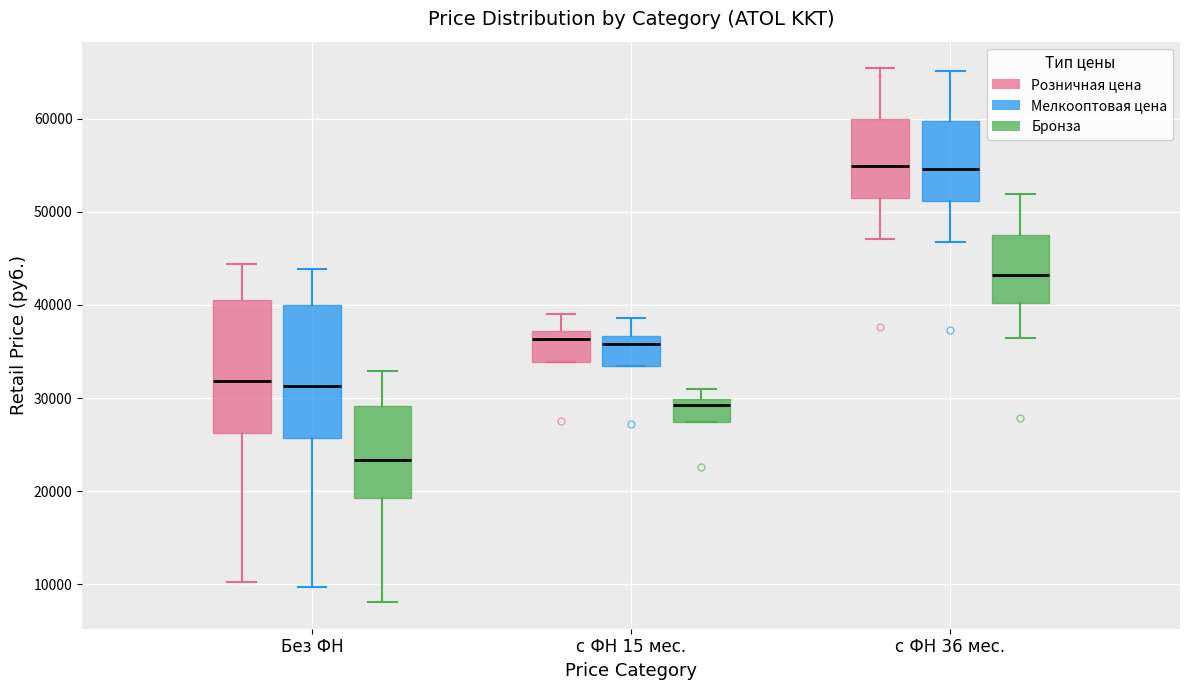

Where does the median line of the box for Без ФН (Розничная цена) sit on the y-axis? The values are not printed on the chart, so give them approximately, as read against the axis.

32000